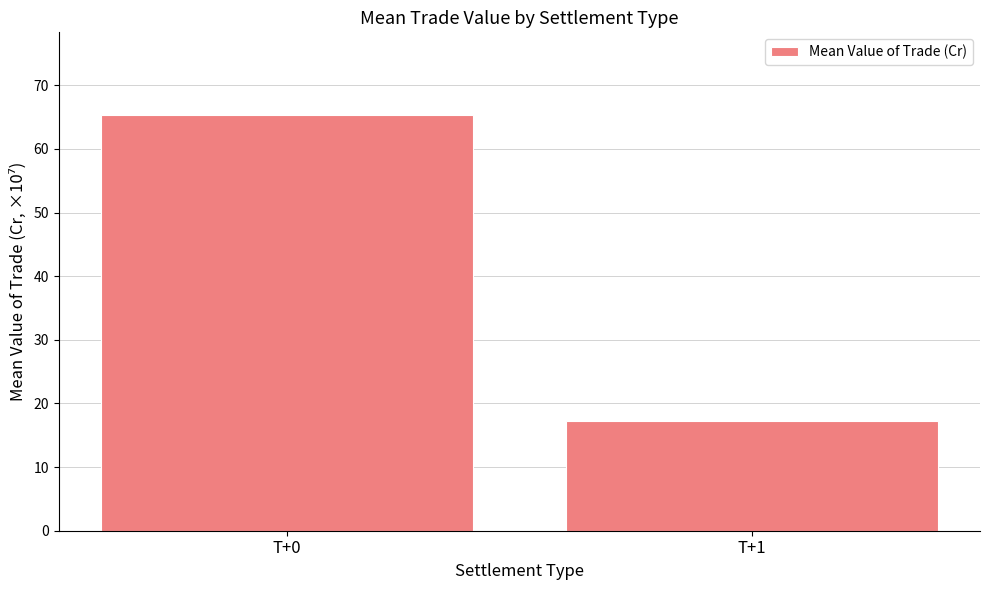

True or false: the data shows 102.3 at T+0.

False